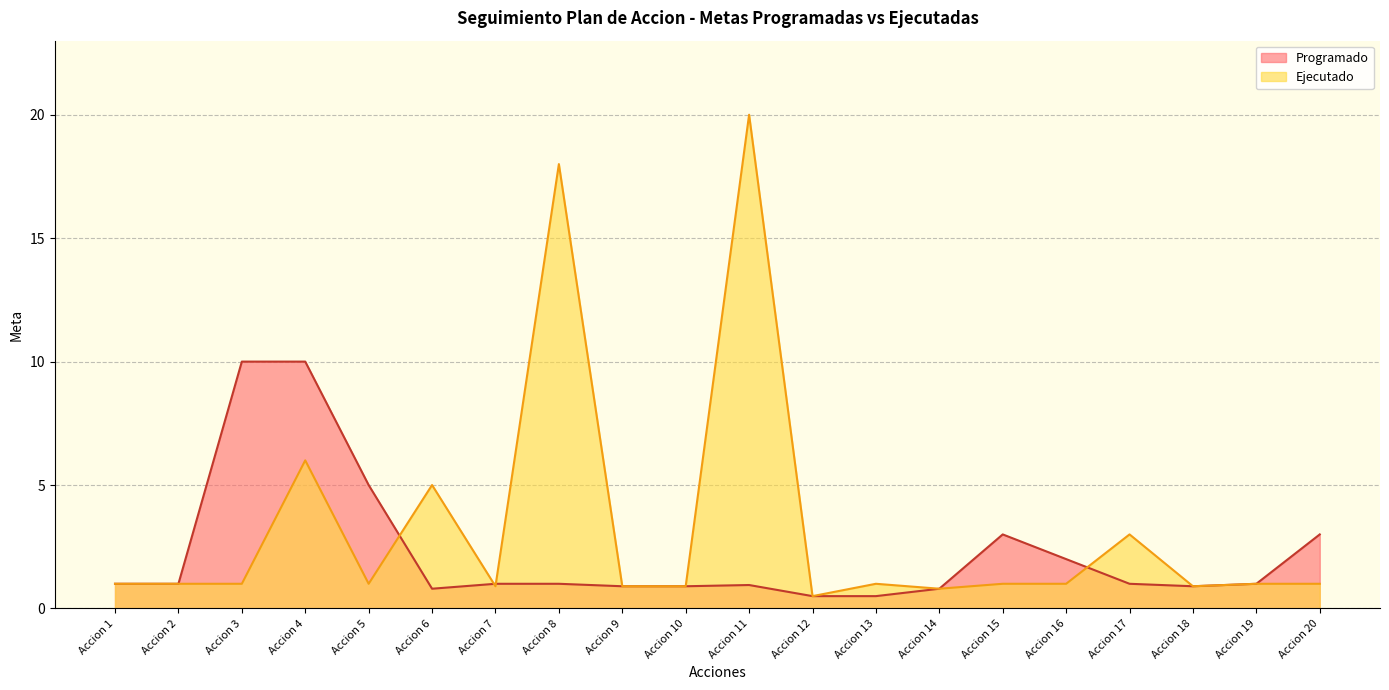

What is the smallest value displayed?

0.5